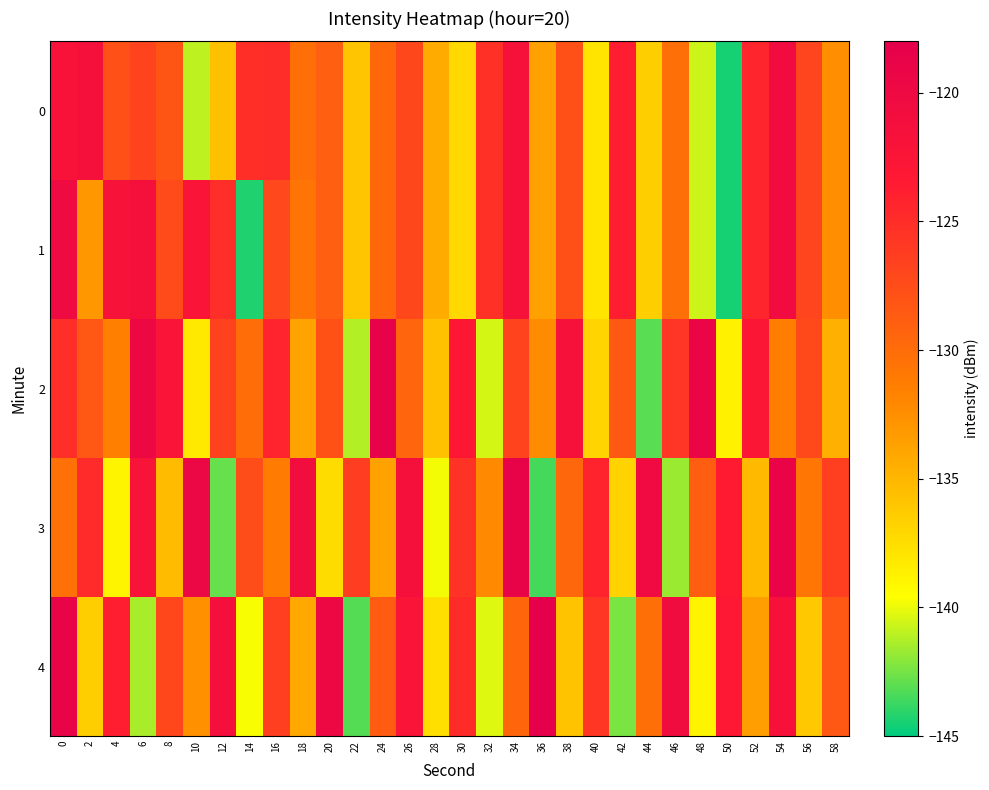

Reading left to right, list all the values displayed in this chart.

0: 0=-122.0	2=-121.5	4=-127.9	6=-126.8	8=-128.2	10=-141.0	12=-135.6	14=-125.2	16=-125.0	18=-130.3	20=-129.0	22=-135.9	24=-129.6	26=-127.1	28=-134.3	30=-137.2	32=-125.4	34=-121.7	36=-133.6	38=-127.8	40=-137.9	42=-123.7	44=-136.5	46=-130.3	48=-140.6	50=-144.5	52=-124.4	54=-120.5	56=-126.9	58=-132.5
1: 0=-120.2	2=-133.0	4=-121.9	6=-121.5	8=-127.3	10=-122.3	12=-125.1	14=-144.3	16=-127.2	18=-130.7	20=-129.0	22=-135.9	24=-129.6	26=-127.1	28=-134.3	30=-137.2	32=-125.4	34=-121.7	36=-133.6	38=-127.8	40=-137.9	42=-123.7	44=-136.5	46=-130.3	48=-140.6	50=-144.5	52=-124.4	54=-120.5	56=-126.9	58=-132.5
2: 0=-125.1	2=-128.3	4=-131.5	6=-119.8	8=-122.4	10=-138.2	12=-126.7	14=-130.1	16=-124.3	18=-133.8	20=-127.9	22=-141.2	24=-118.6	26=-129.4	28=-135.7	30=-123.1	32=-140.5	34=-126.8	36=-132.3	38=-121.7	40=-136.9	42=-128.4	44=-143.1	46=-125.6	48=-119.3	50=-138.7	52=-122.9	54=-131.4	56=-127.2	58=-134.6
3: 0=-130.4	2=-124.7	4=-138.9	6=-122.1	8=-135.3	10=-119.6	12=-142.8	14=-127.5	16=-131.2	18=-120.9	20=-137.4	22=-126.3	24=-133.7	26=-121.5	28=-139.8	30=-125.4	32=-132.1	34=-118.7	36=-143.5	38=-129.6	40=-124.2	42=-136.8	44=-120.3	46=-141.7	48=-128.9	50=-123.5	52=-135.2	54=-119.1	56=-130.8	58=-126.4
4: 0=-118.9	2=-136.5	4=-123.8	6=-141.4	8=-127.1	10=-132.6	12=-121.3	14=-139.7	16=-126.4	18=-134.1	20=-119.8	22=-143.2	24=-128.7	26=-122.4	28=-137.6	30=-124.9	32=-140.3	34=-129.5	36=-118.2	38=-135.8	40=-125.7	42=-142.4	44=-130.2	46=-120.6	48=-138.9	50=-123.3	52=-133.5	54=-121.8	56=-136.1	58=-128.3